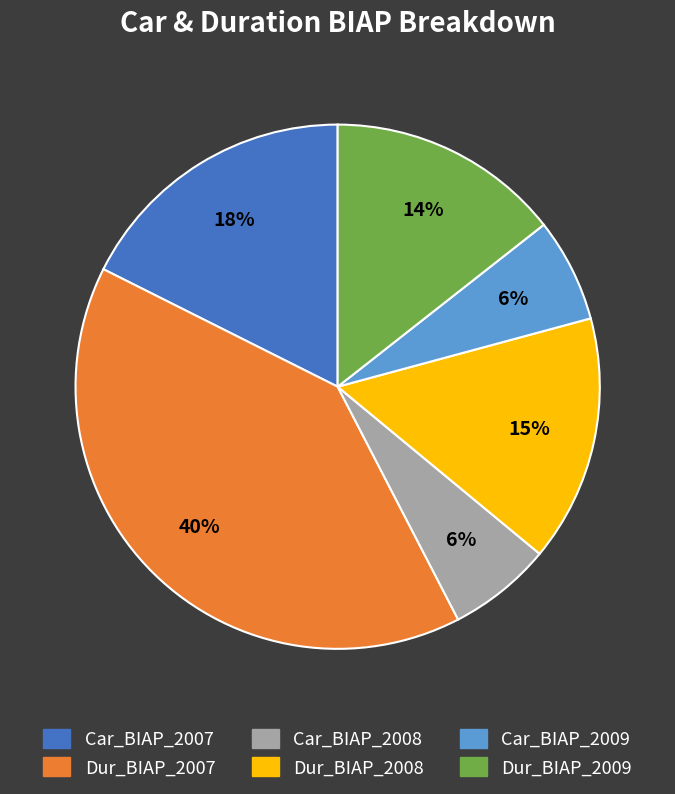

Does any single category account for the majority?

No